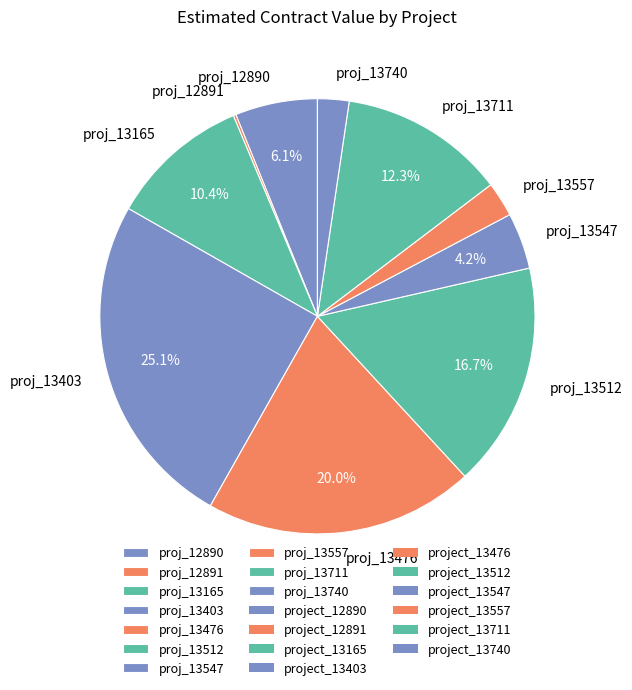

Is there a majority slice in this chart?

No